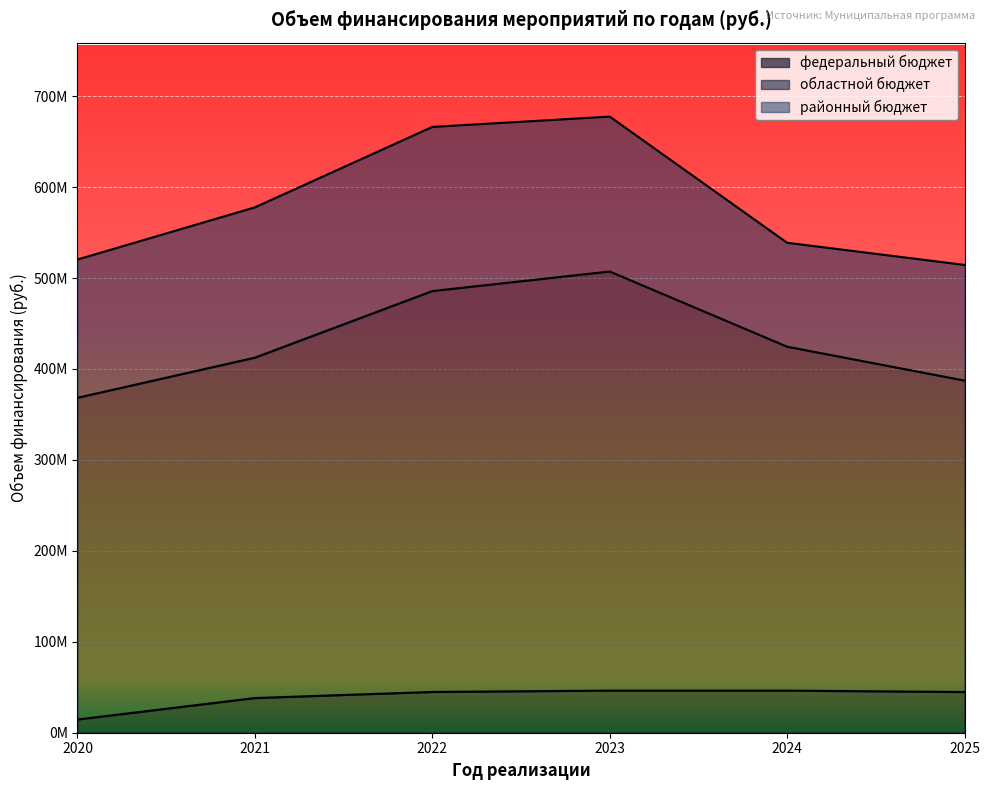

Where is федеральный бюджет nearest to the value 30419619?

2021